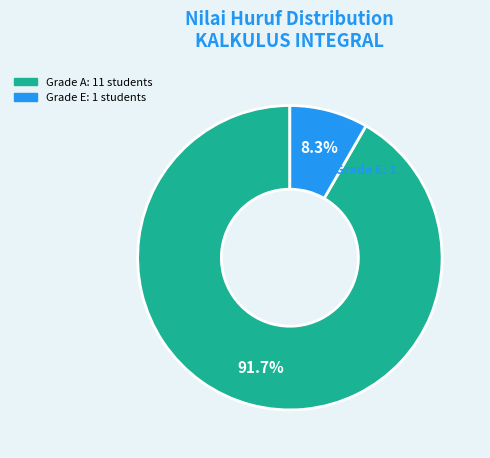

Does any single category account for the majority?

Yes